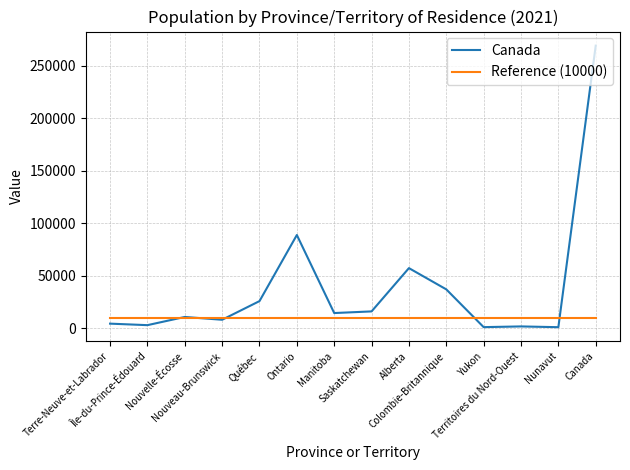

What is the average value of the Reference (10000) series?

10000